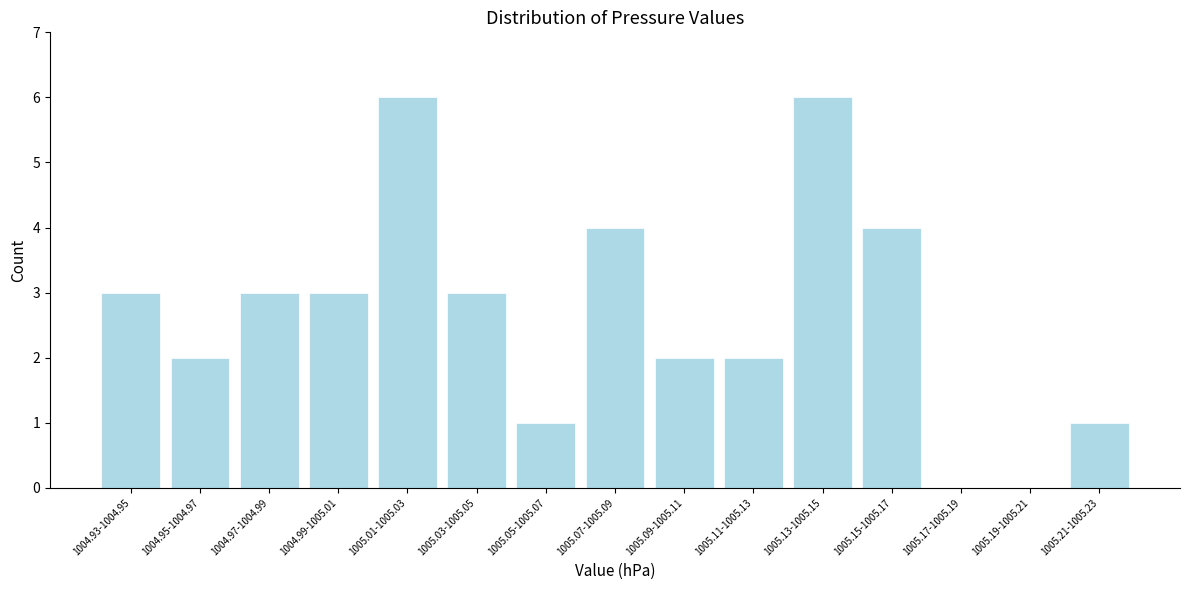

Reading left to right, transcribe all the data shown in this chart.

1004.93-1004.95=3	1004.95-1004.97=2	1004.97-1004.99=3	1004.99-1005.01=3	1005.01-1005.03=6	1005.03-1005.05=3	1005.05-1005.07=1	1005.07-1005.09=4	1005.09-1005.11=2	1005.11-1005.13=2	1005.13-1005.15=6	1005.15-1005.17=4	1005.17-1005.19=0	1005.19-1005.21=0	1005.21-1005.23=1